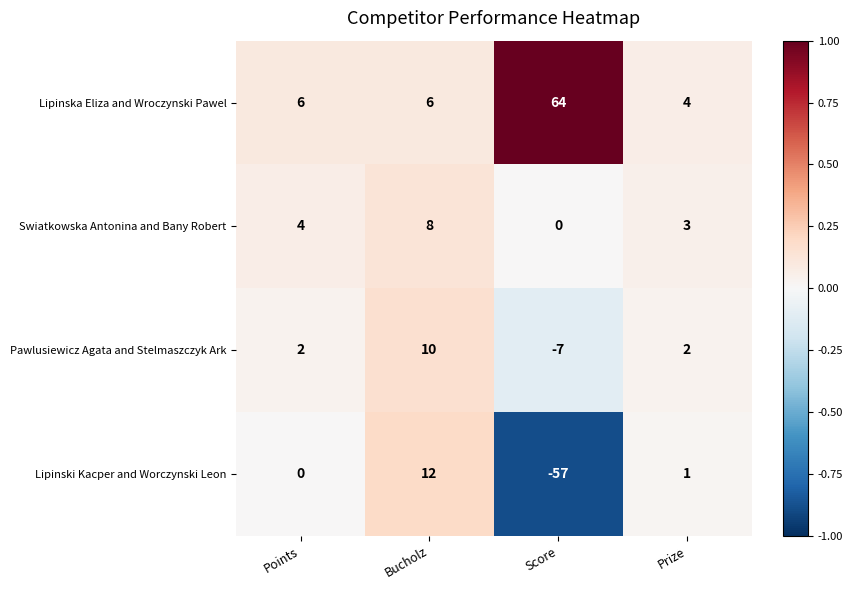

Which series has the largest total across all categories?

Lipinska Eliza and Wroczynski Pawel